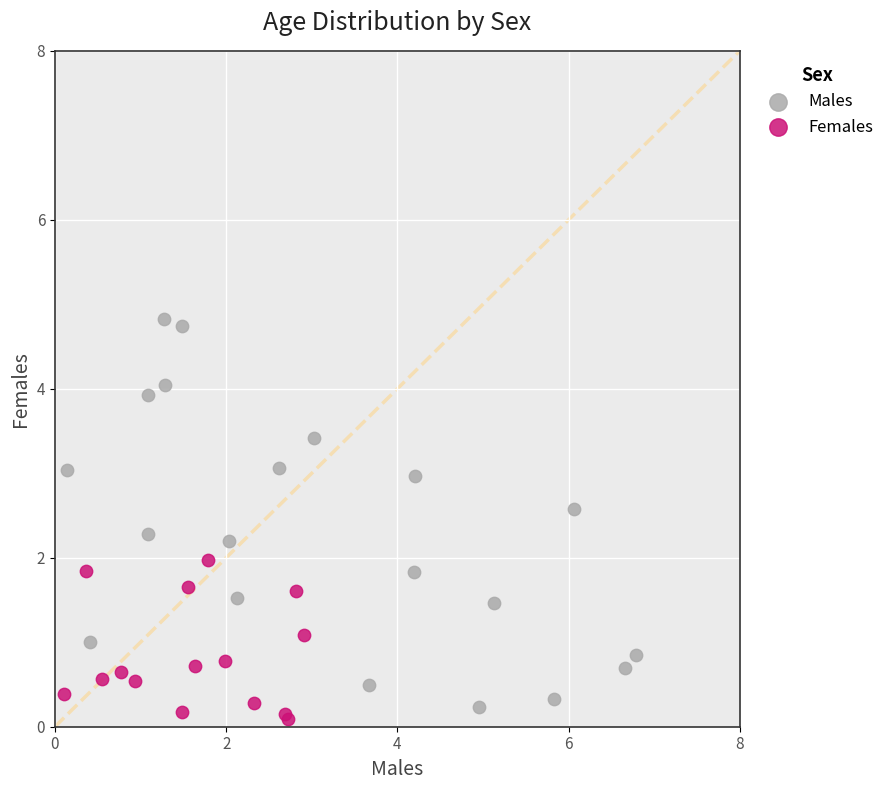

Which series contains the lowest Y value?

Females